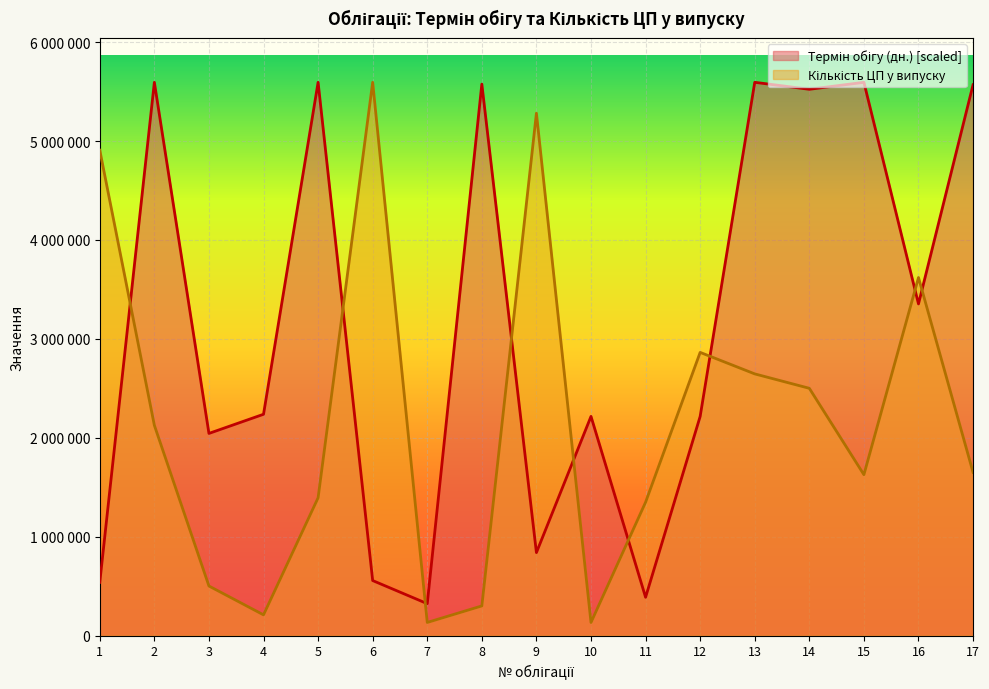

Which series ends up on top after the final intersection of Кількість ЦП у випуску and Термін обігу (дн.)?

Термін обігу (дн.)